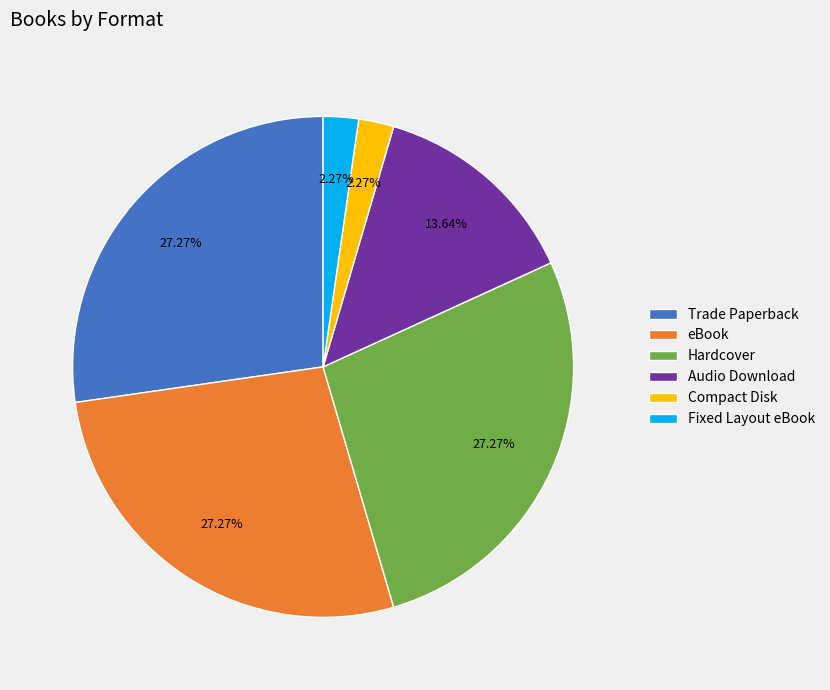

To the nearest percent, what percentage of the pie is Compact Disk?

2%